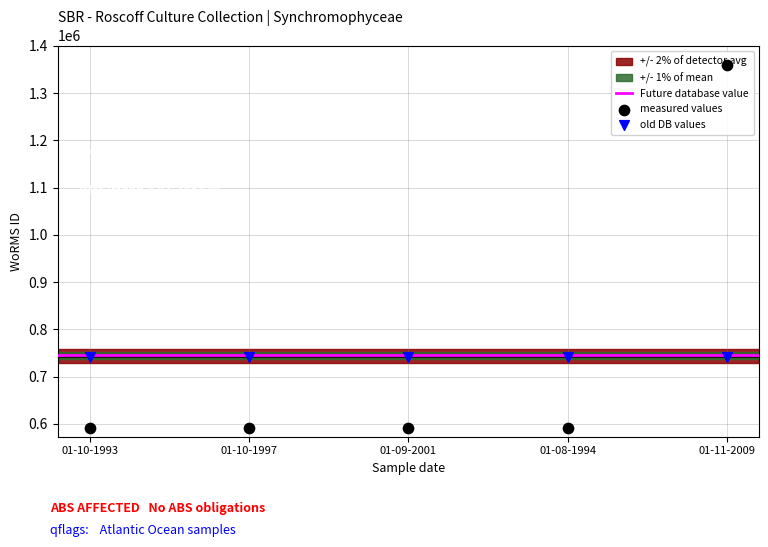

Between 01-11-2009 and 01-08-1994, which is larger?

01-11-2009